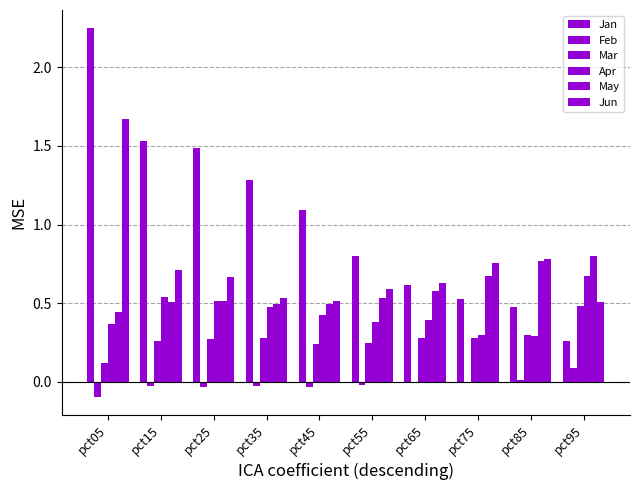

Which category has the highest value across all series?

pct05